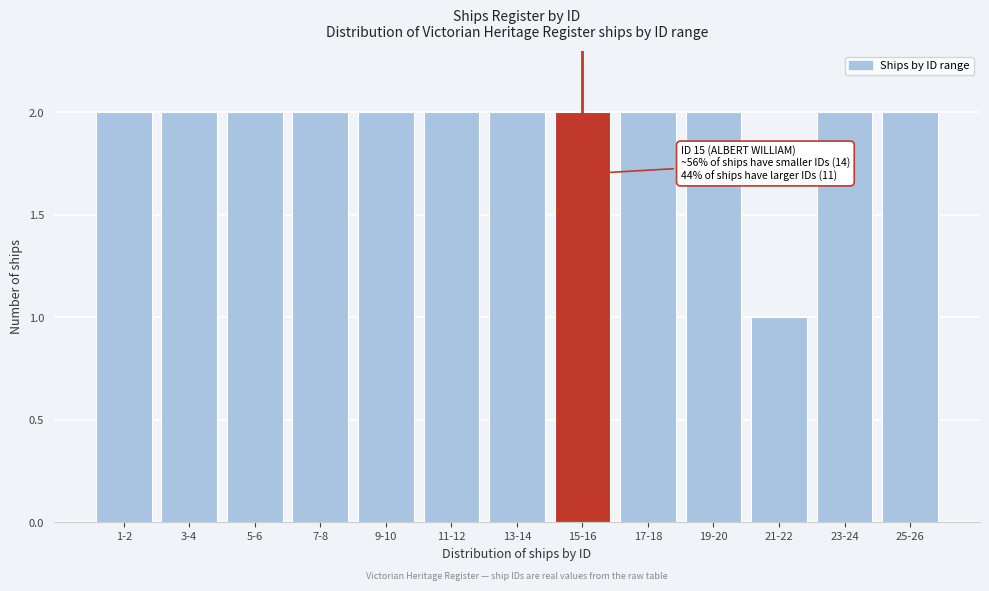

Reading left to right, extract all data points from this chart.

1-2=2	3-4=2	5-6=2	7-8=2	9-10=2	11-12=2	13-14=2	15-16=2	17-18=2	19-20=2	21-22=1	23-24=2	25-26=2